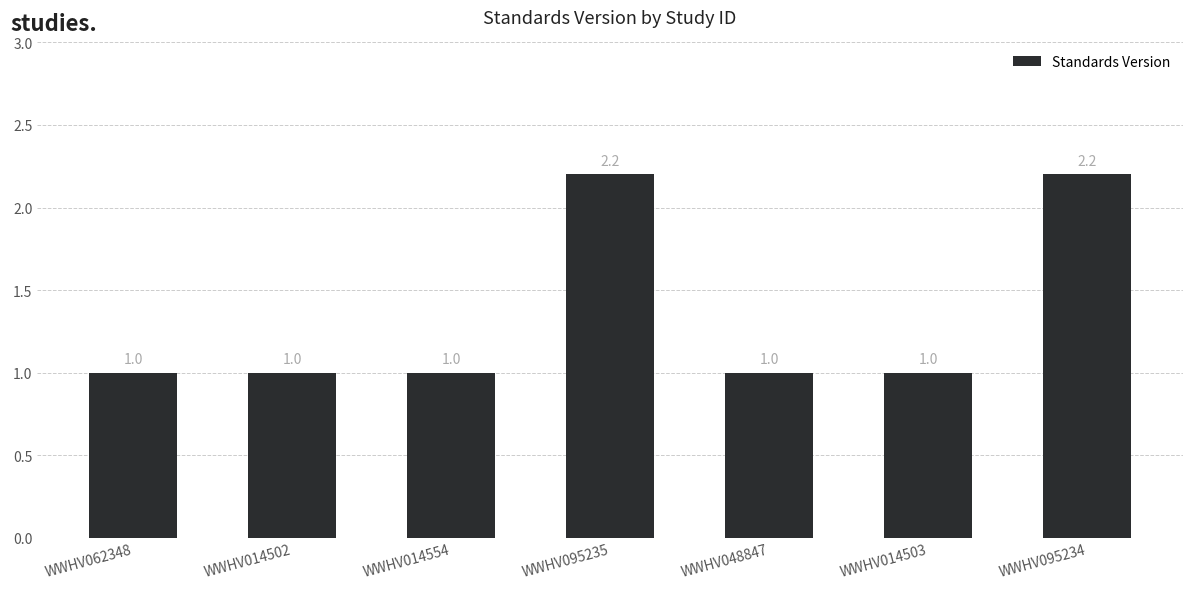

True or false: the data shows 1.0 at WWHV062348.

True